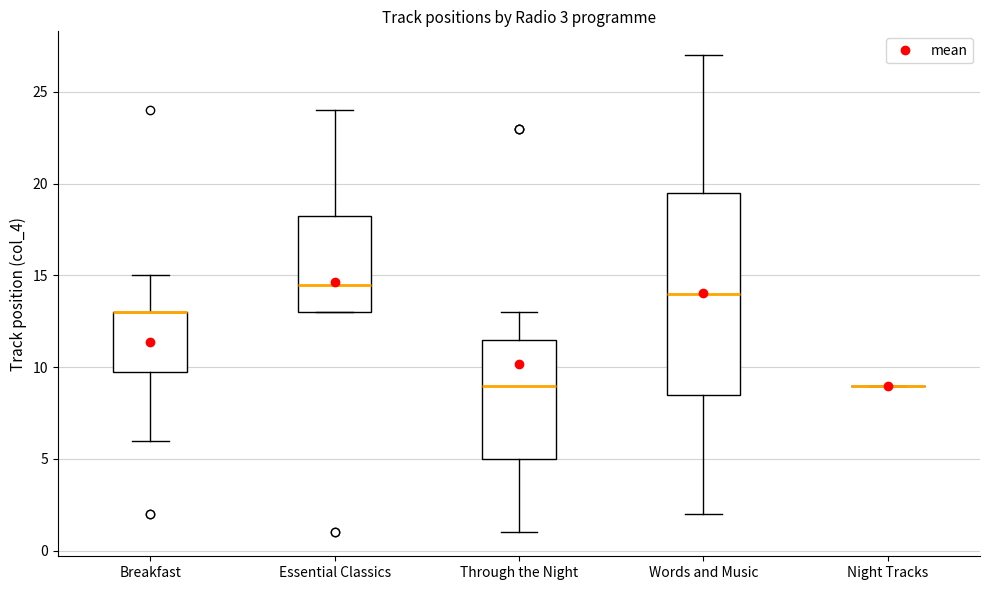

Which box is the tallest, from its lower edge to its upper edge?

Words and Music